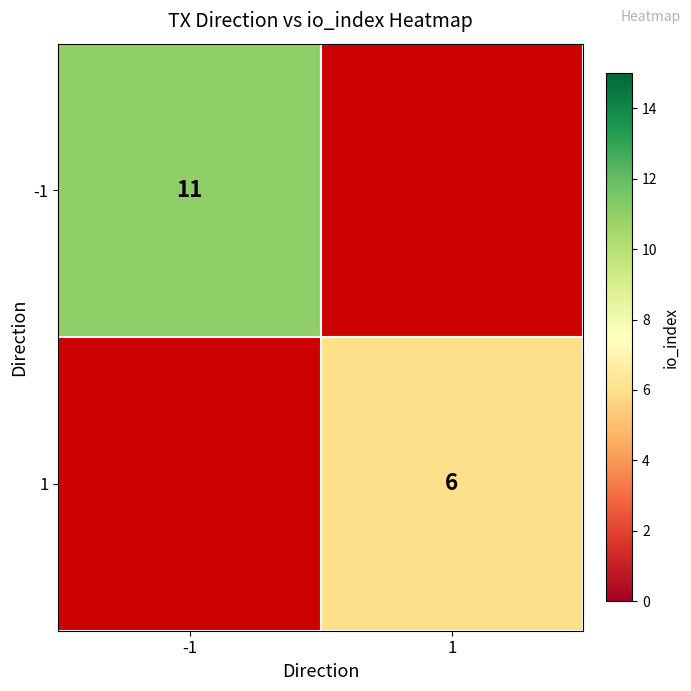

Is it true that 1 equals 8.2 at 1?

False